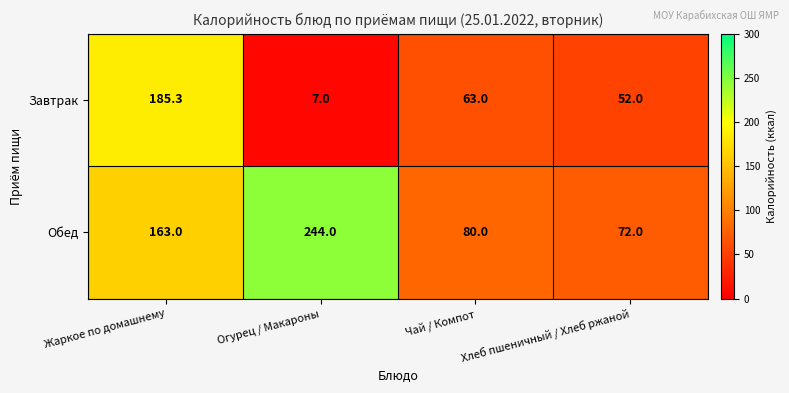

Which series has the largest range (max minus min)?

Завтрак